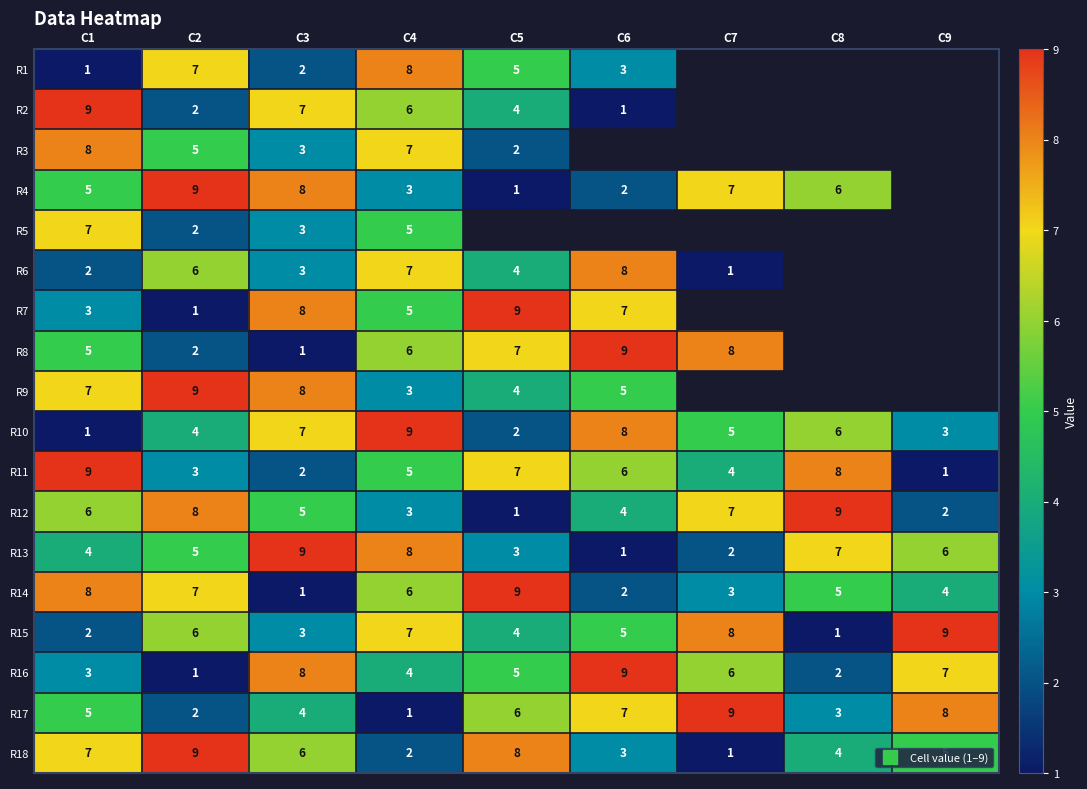

True or false: R18 has a value of 3.0 at C6.

True